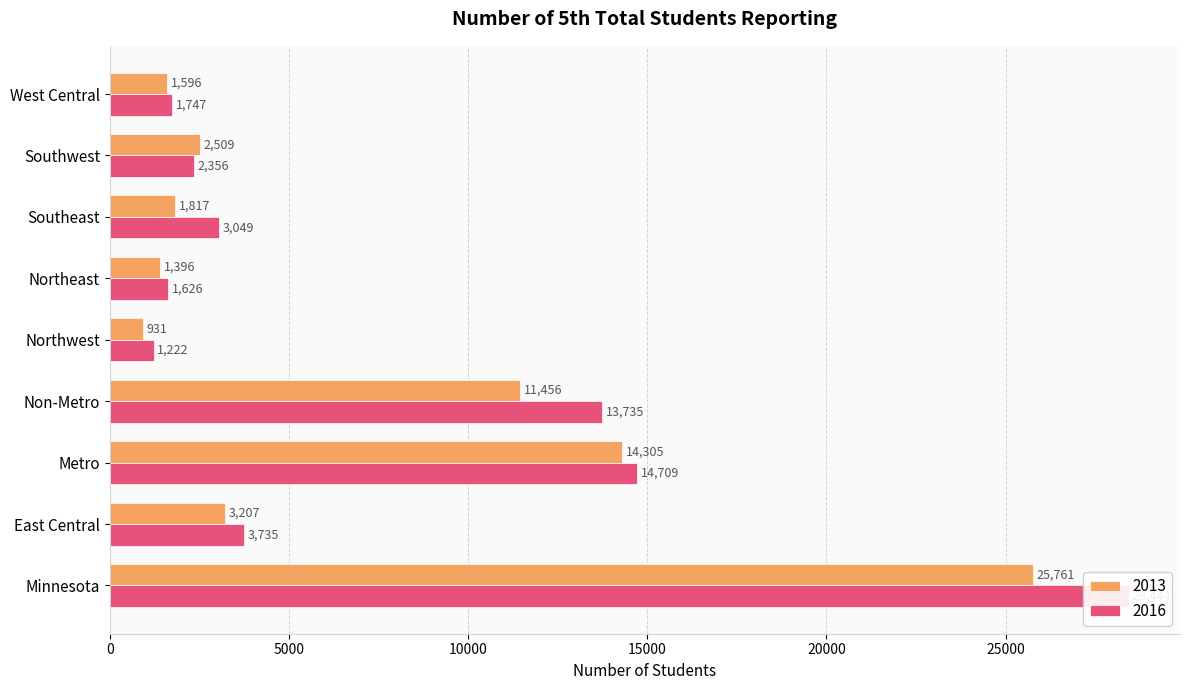

Rank the series by their maximum value, from lowest to highest.

2013, 2016